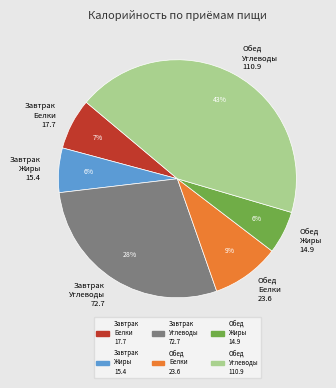

Is Обед Углеводы 110.9 the majority of the pie?

No